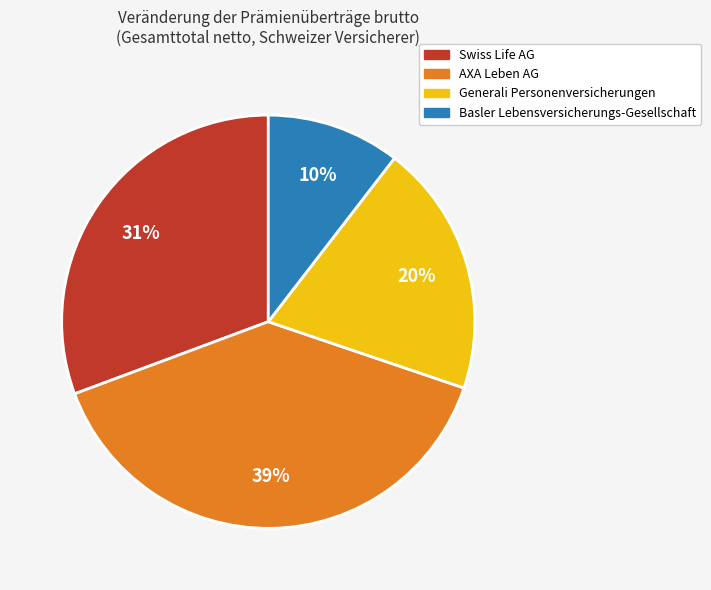

How many slices are in this pie chart?

4